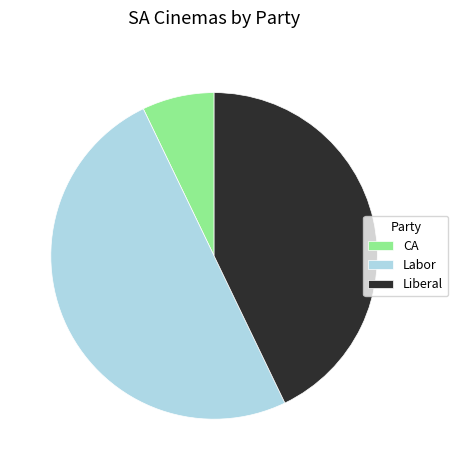

The Liberal slice represents 53% of the pie. True or false?

False